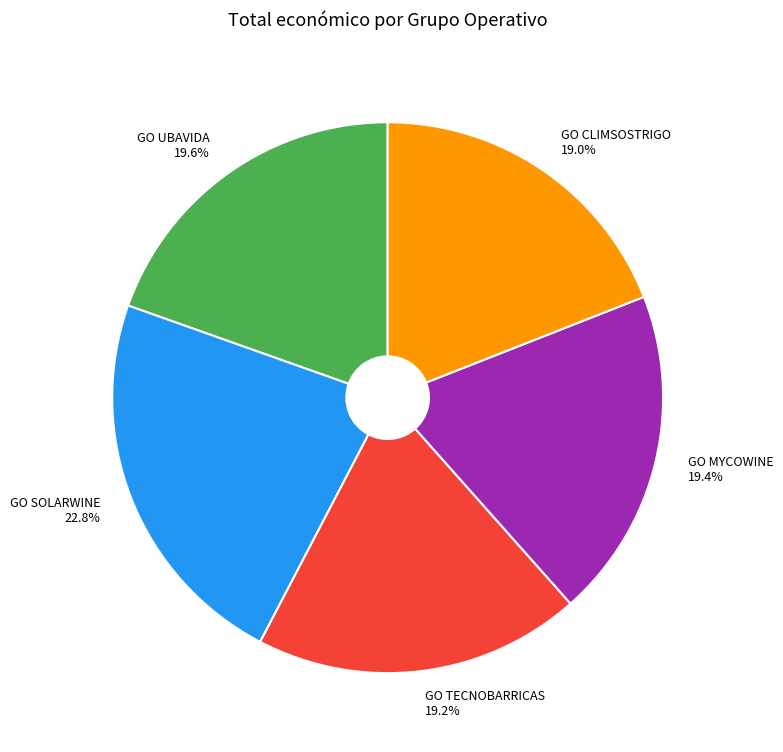

Which slice is the largest?

GO SOLARWINE